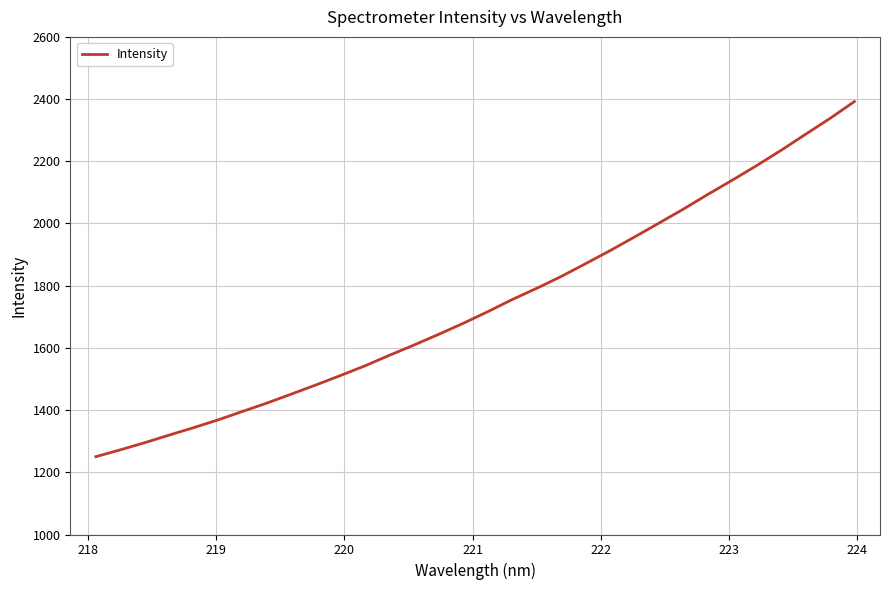

What is the minimum value shown in the chart?

1250.2